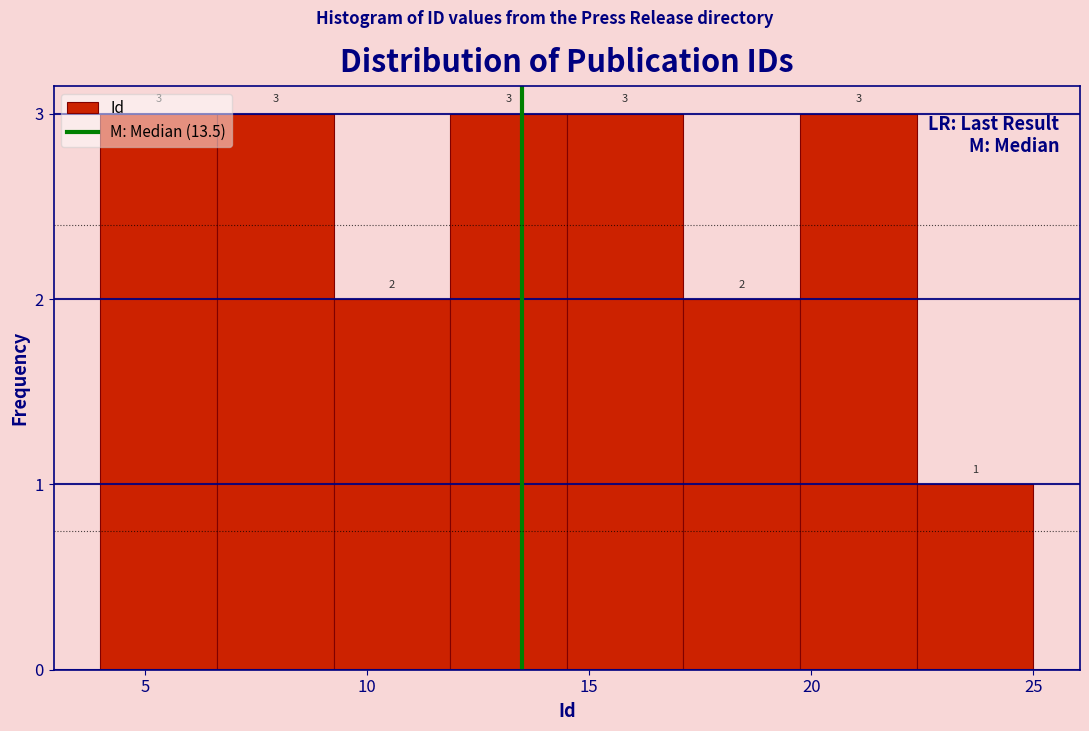

Reading left to right, list every bar in this chart as the range it spans on the x-axis followed by its height. The bar edges are not printed on the chart, so give them approximately, as read against the axis.

4.0 to 6.5: 3
6.5 to 9.5: 3
9.5 to 12.0: 2
12.0 to 14.5: 3
14.5 to 17.0: 3
17.0 to 20.0: 2
20.0 to 22.5: 3
22.5 to 25.0: 1